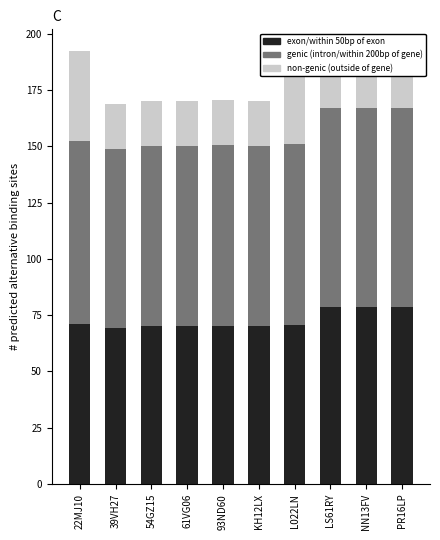

What is the average value of the massa_rijklaar series?

82.7